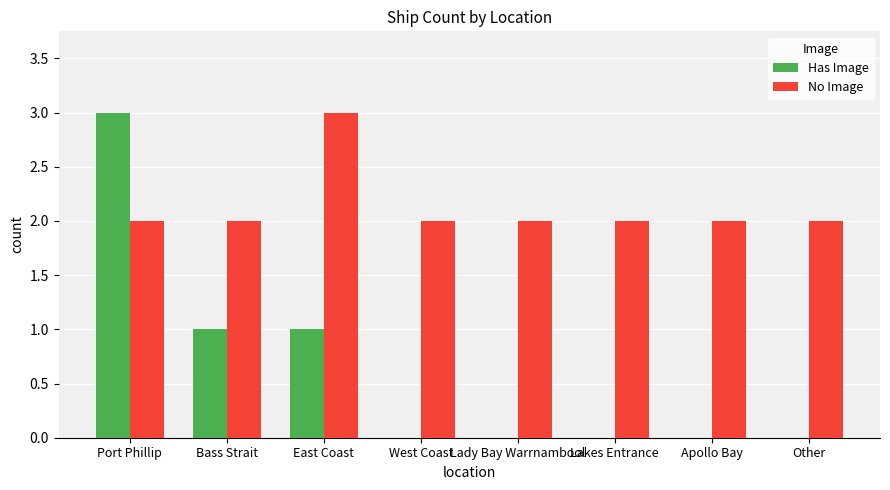

What are all the series names shown in the legend?

Has Image, No Image